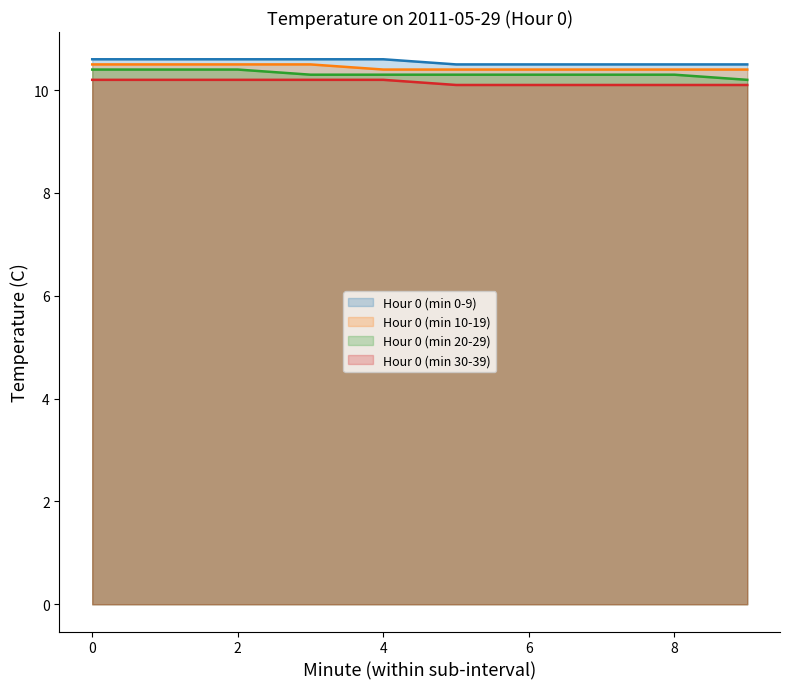

At 9, list the series in order from largest to smallest.

Hour 0 (min 0-9), Hour 0 (min 10-19), Hour 0 (min 20-29), Hour 0 (min 30-39)